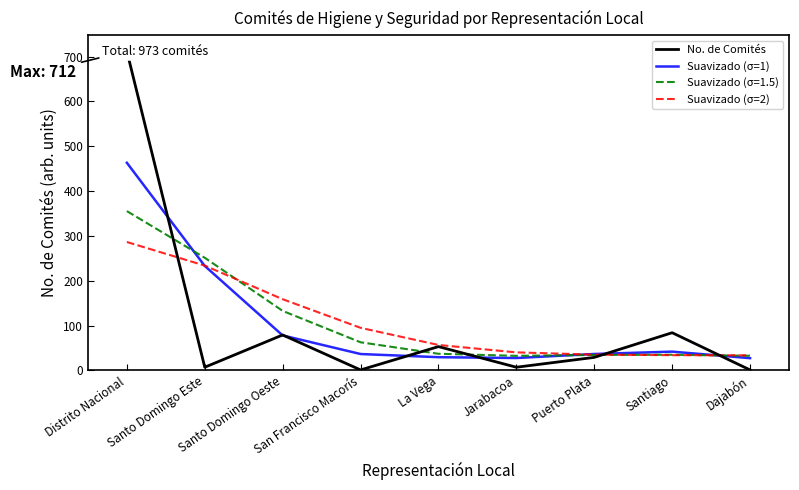

Rank the categories by Suavizado (σ=1) value from highest to lowest.

Distrito Nacional, Santo Domingo Este, Santo Domingo Oeste, Santiago, Puerto Plata, San Francisco Macorís, La Vega, Jarabacoa, Dajabón